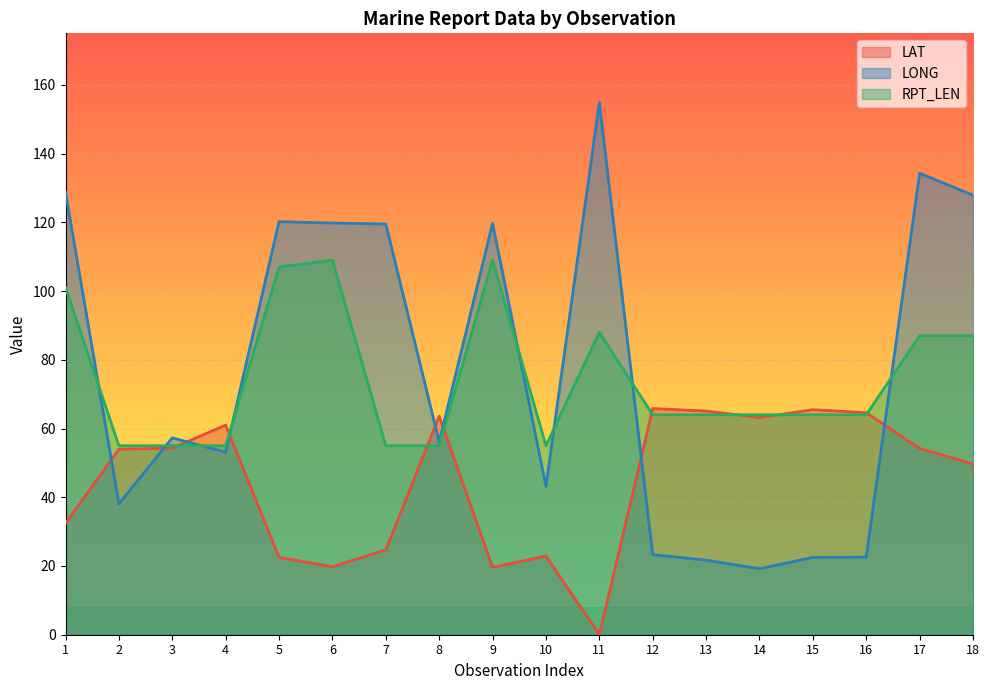

Which series has the widest spread of values?

LONG